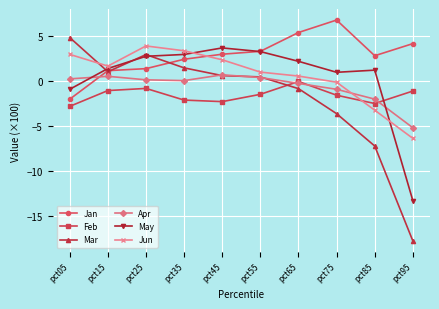

The value of May at pct15 is 1.3. True or false?

True